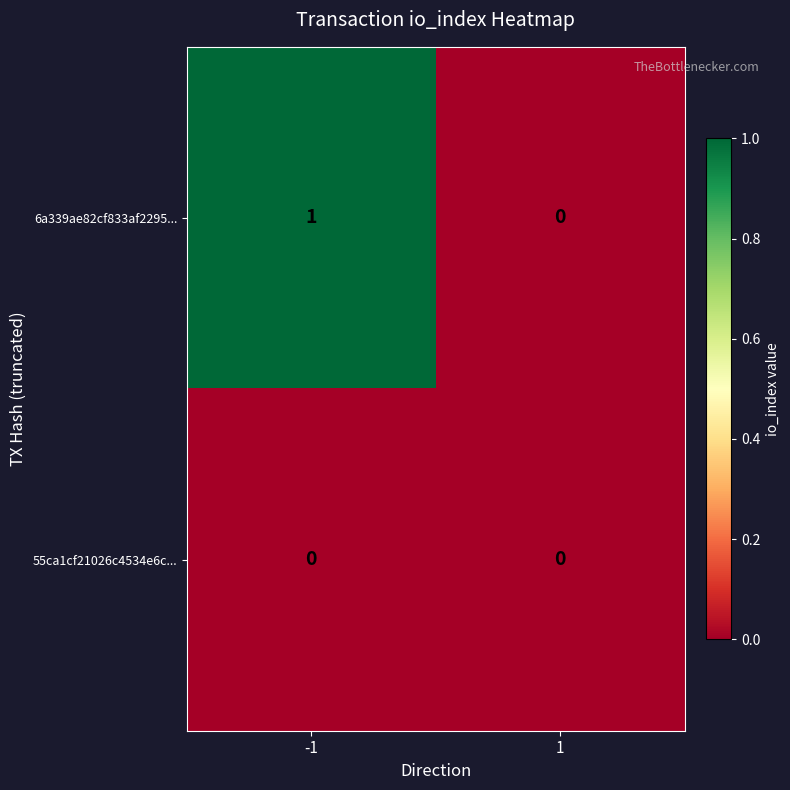

List the series in order of their peak value, highest first.

6a339ae82cf833af2295..., 55ca1cf21026c4534e6c...